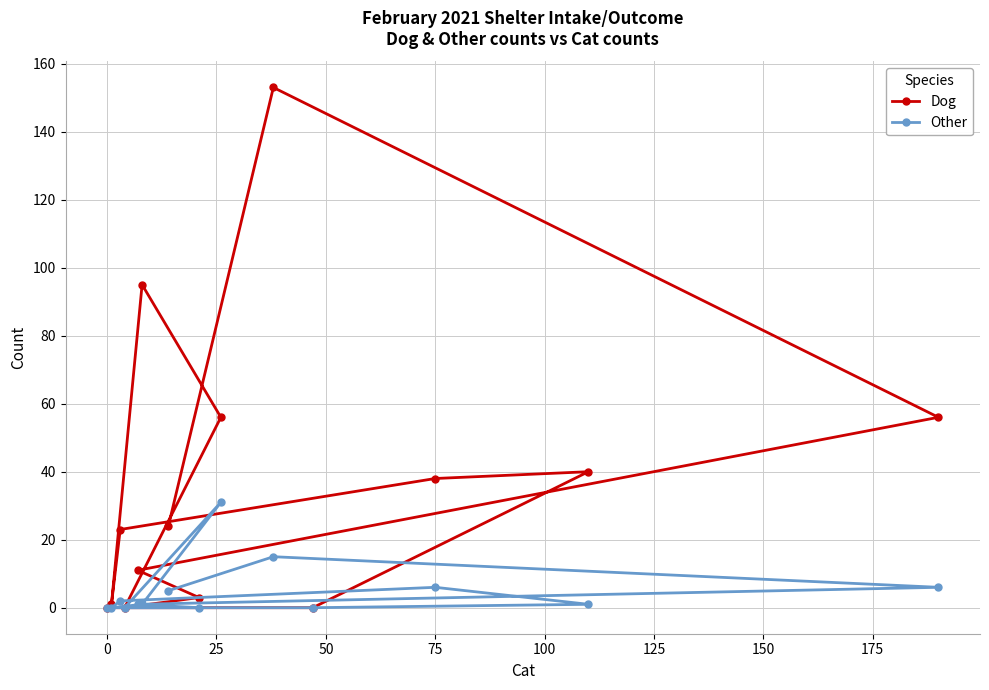

Reading right to left, extract all data points from this chart.

Dog: 56	40	38	0	153	56	3	24	95	11	0	23	1	0
Other: 6	1	6	0	15	31	0	5	1	1	0	2	0	0